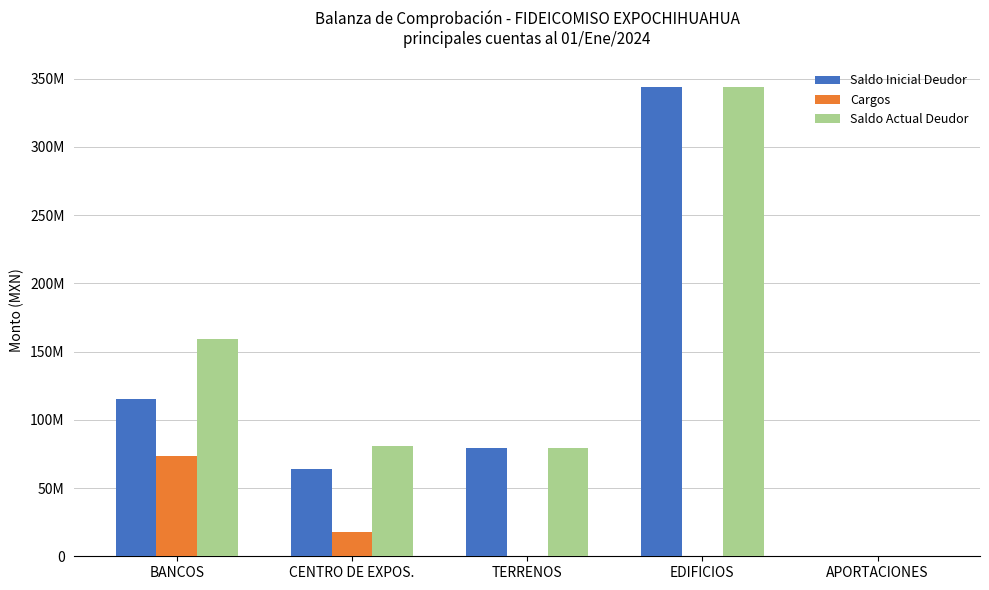

What is the difference between the maximum and second lowest values in the Saldo Actual Deudor series?

264512250.4